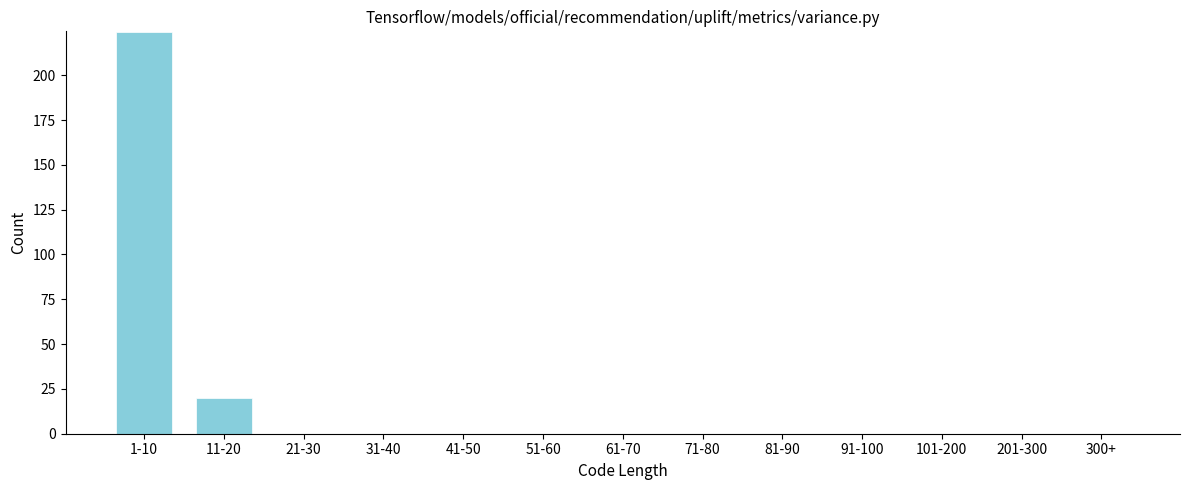

Reading right to left, what are all the values shown in this chart?

300+=0	201-300=0	101-200=0	91-100=0	81-90=0	71-80=0	61-70=0	51-60=0	41-50=0	31-40=0	21-30=0	11-20=20	1-10=224